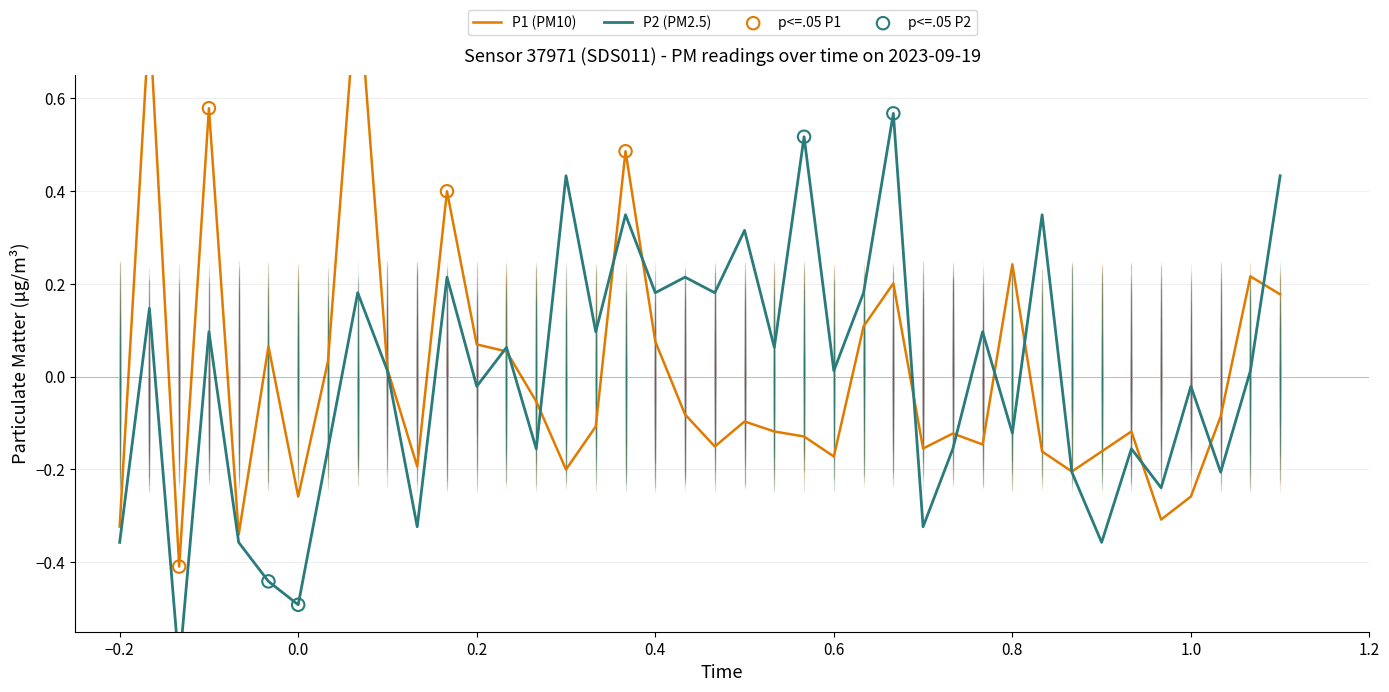

Which series has the largest total across all categories?

P1